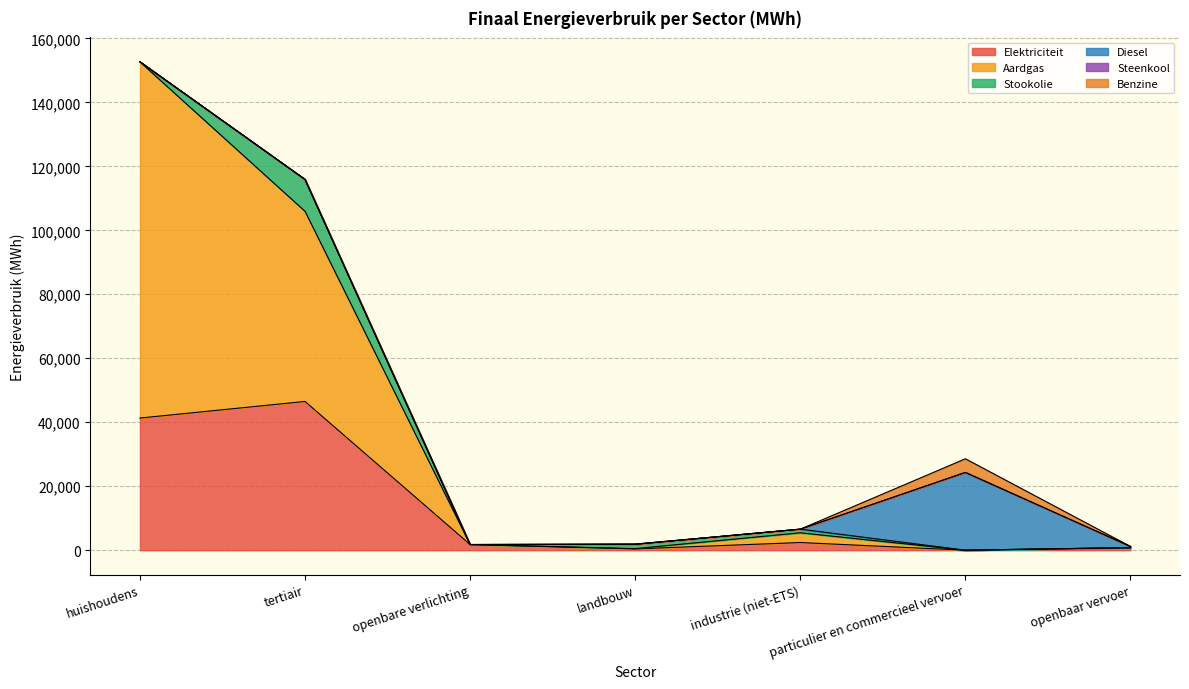

What is the approximate value of Elektriciteit at landbouw?

411.0